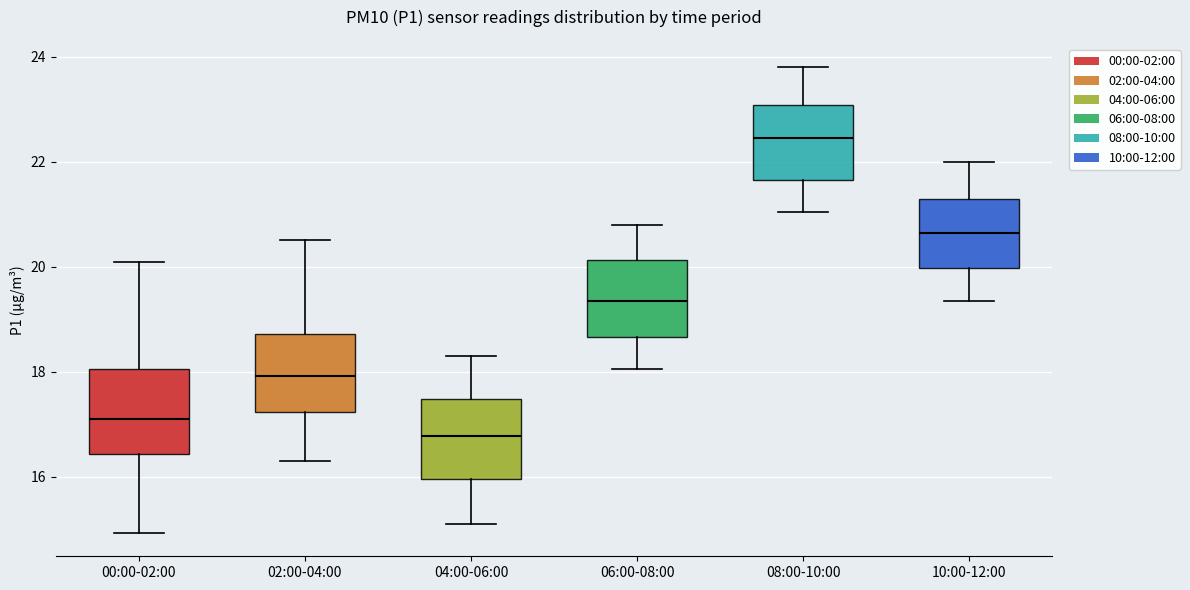

Reading left to right, transcribe this box plot: for each box, give where its median line is, the range the box spans, and where its two whiskers end, as read against the y-axis. The values are not printed on the chart, so give them approximately, as read against the axis.

00:00-02:00: median 17.2, box 16.4 to 18.0, whiskers 15.0 to 20.2
02:00-04:00: median 18.0, box 17.2 to 18.8, whiskers 16.4 to 20.6
04:00-06:00: median 16.8, box 16.0 to 17.4, whiskers 15.2 to 18.4
06:00-08:00: median 19.4, box 18.6 to 20.2, whiskers 18.0 to 20.8
08:00-10:00: median 22.4, box 21.6 to 23.0, whiskers 21.0 to 23.8
10:00-12:00: median 20.6, box 20.0 to 21.2, whiskers 19.4 to 22.0